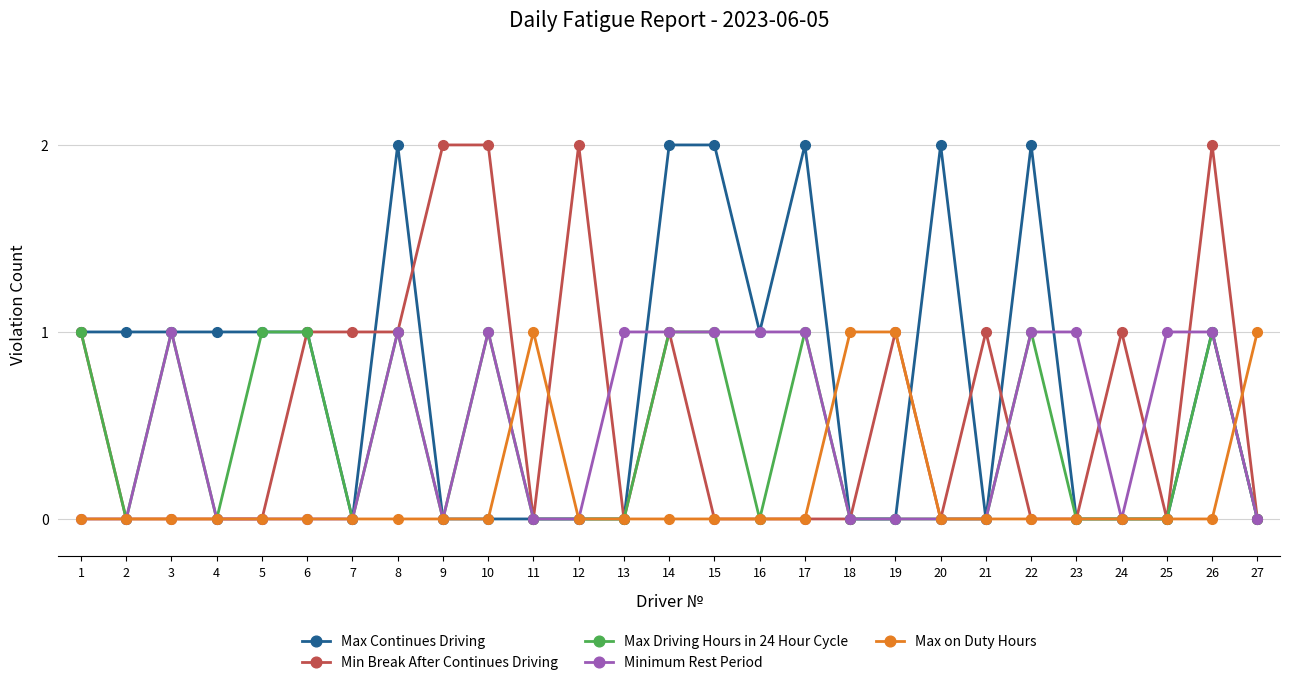

Where is the first local maximum for Minimum Rest Period?

3